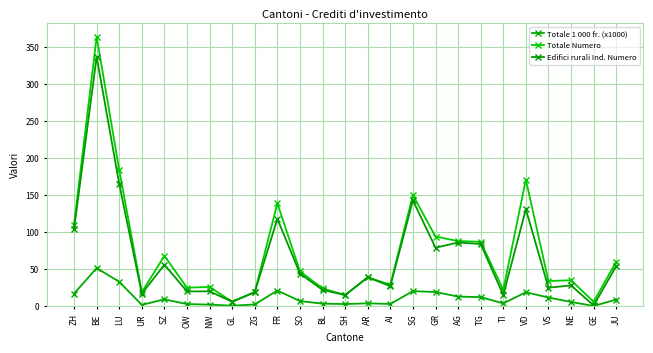

What is the minimum value shown in the chart?

0.3